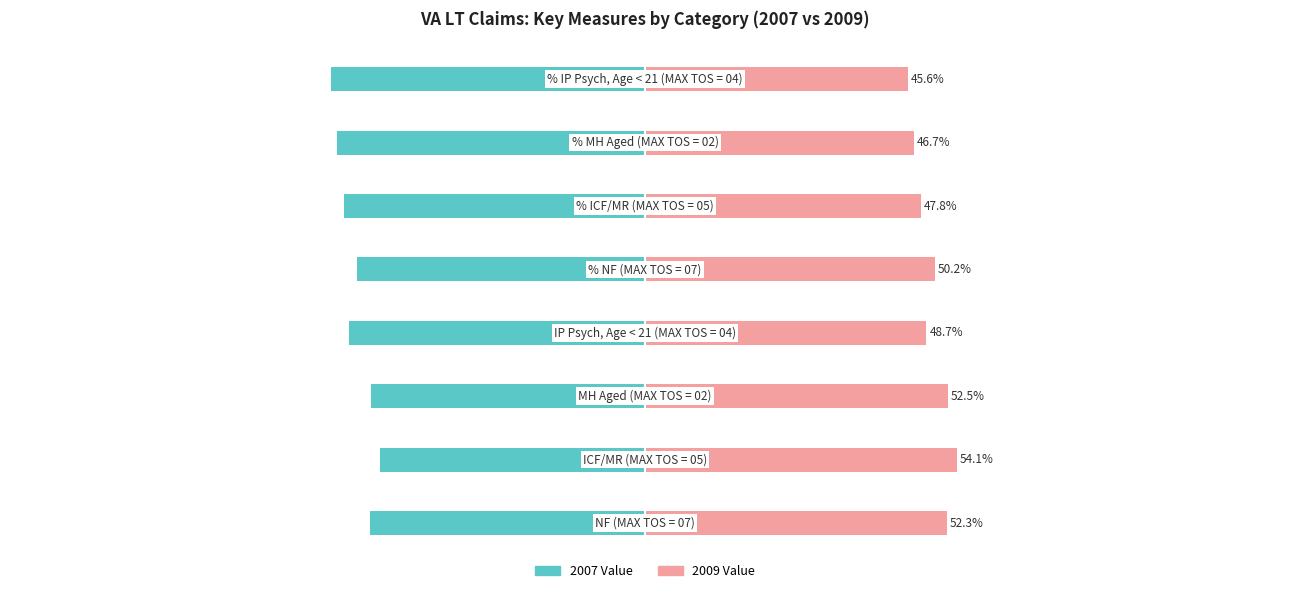

At 1, list the series in order from largest to smallest.

2009 Value, 2007 Value